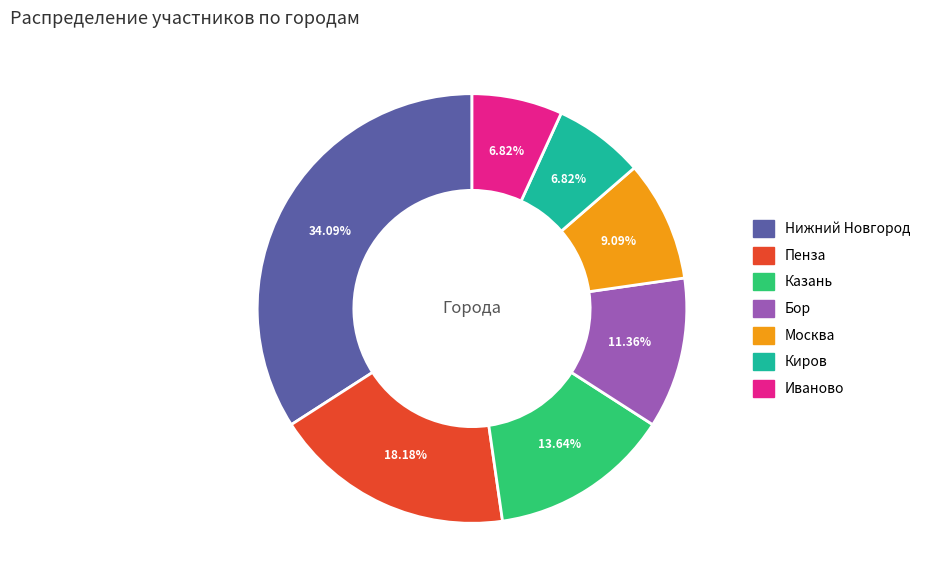

What portion of the pie excludes Иваново?

93.2%